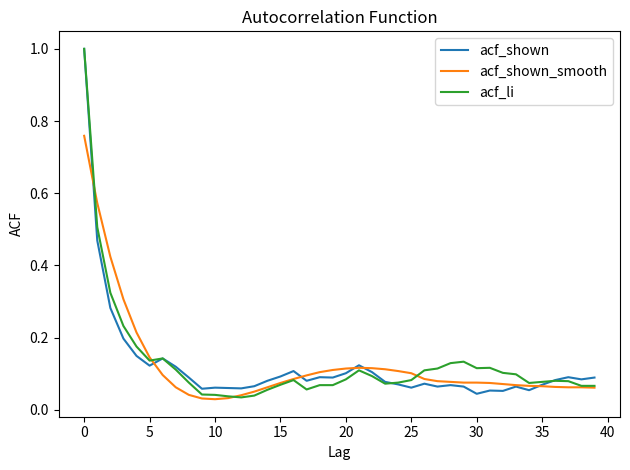

What is the highest value of the acf_li series?

1.0